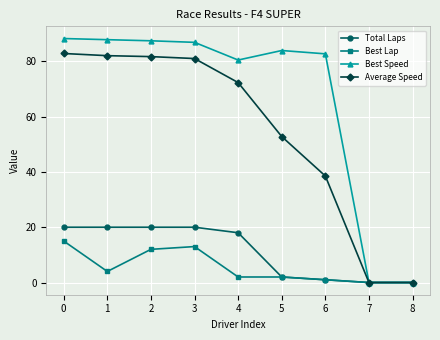

At which label is Best Lap closest to 7?

1